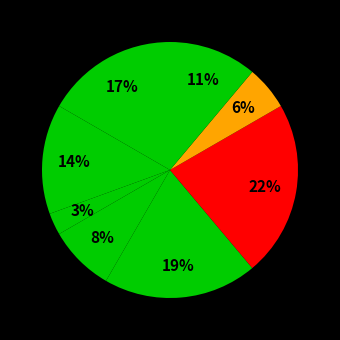

How many segments does this pie chart have?

8